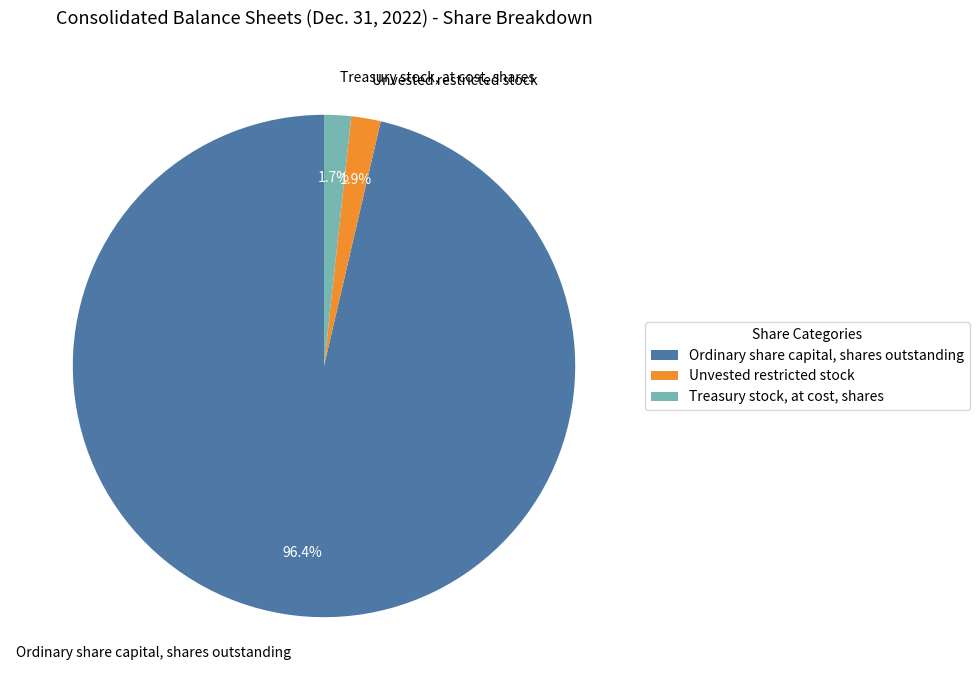

Which has a higher value, Ordinary share capital, shares outstanding or Unvested restricted stock?

Ordinary share capital, shares outstanding